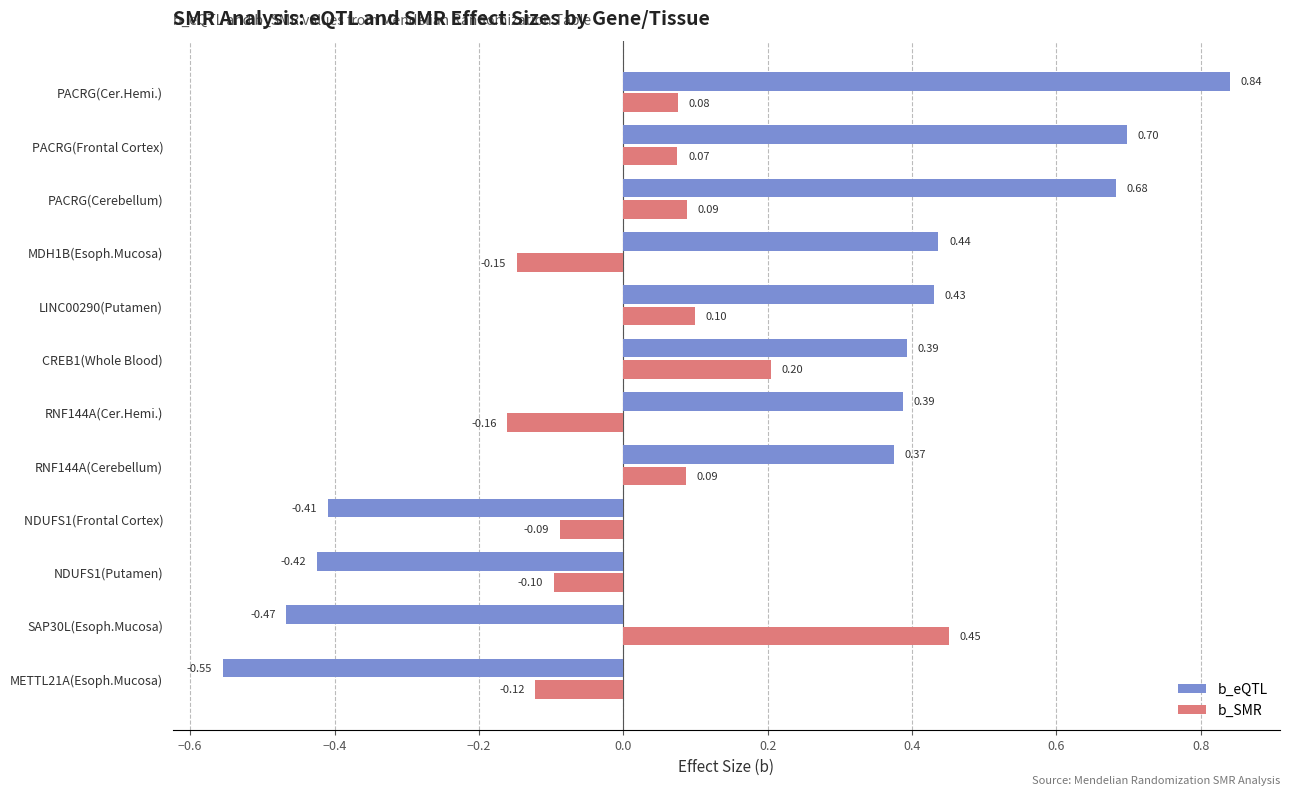

Which label corresponds to the largest value in the chart?

PACRG(Cer.Hemi.)